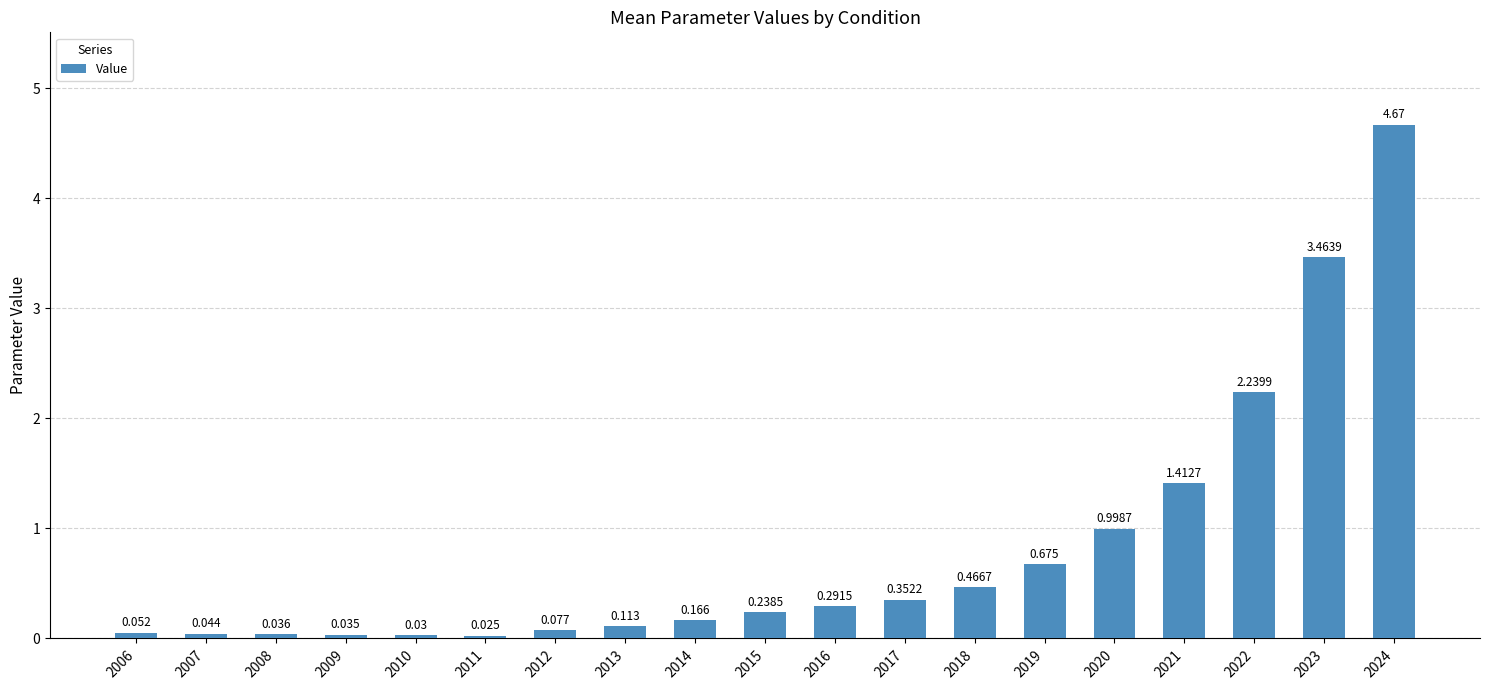

Does the chart contain stacked bars?

No